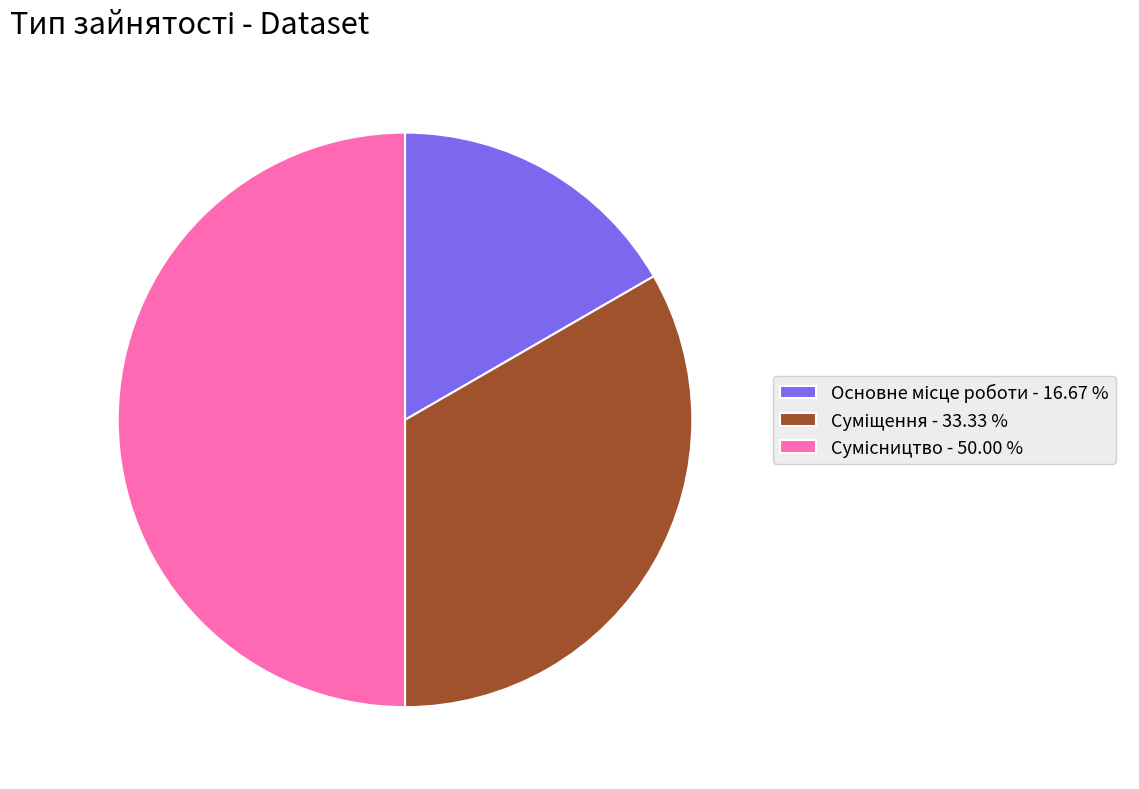

Count the number of slices in the pie.

3